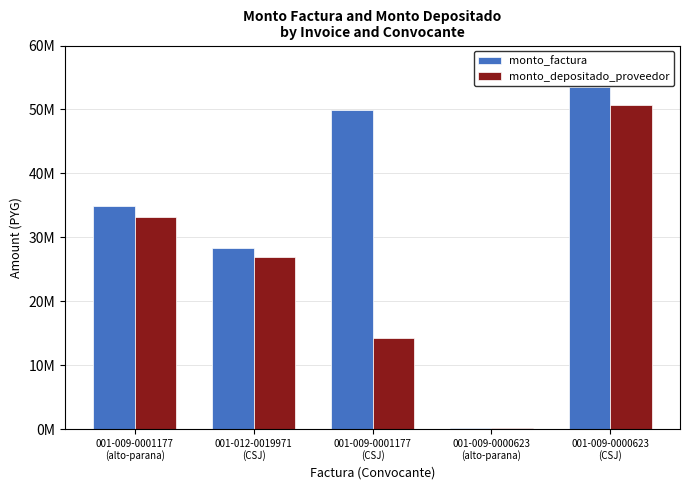

Are the bars horizontal?

No